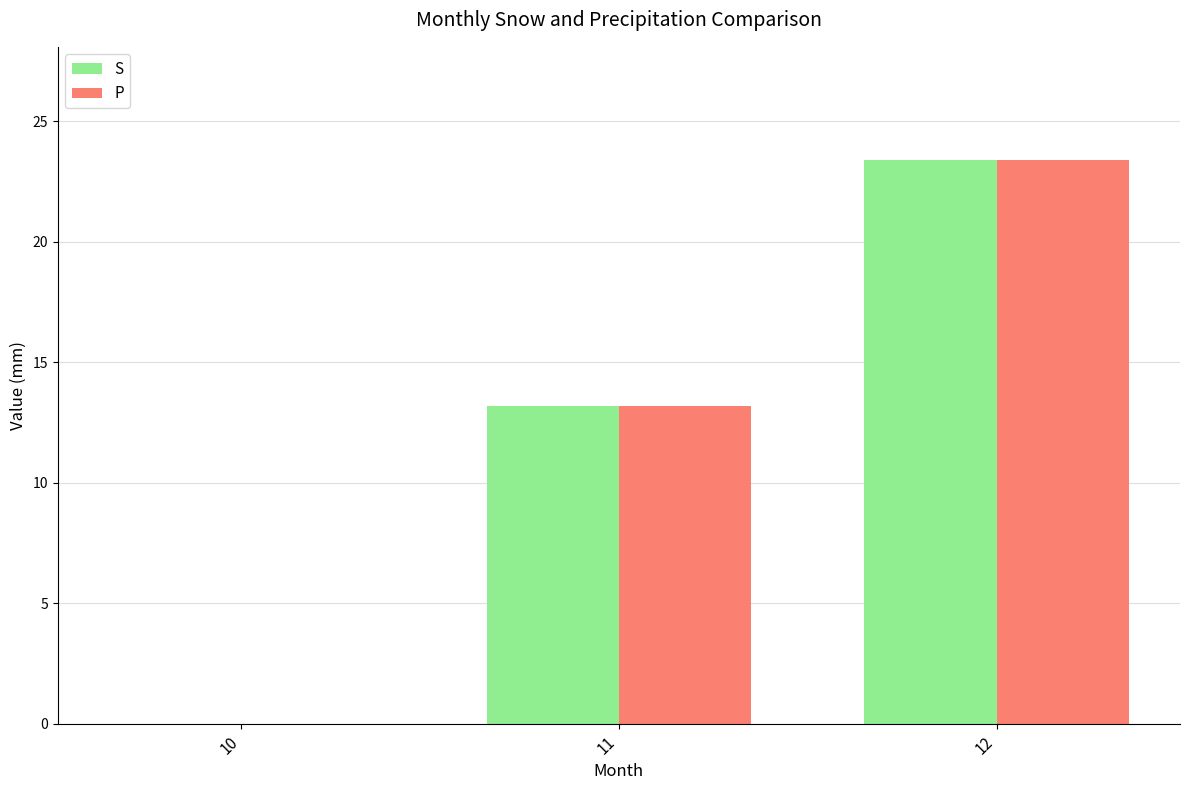

What value does the S series have at 11?

13.2